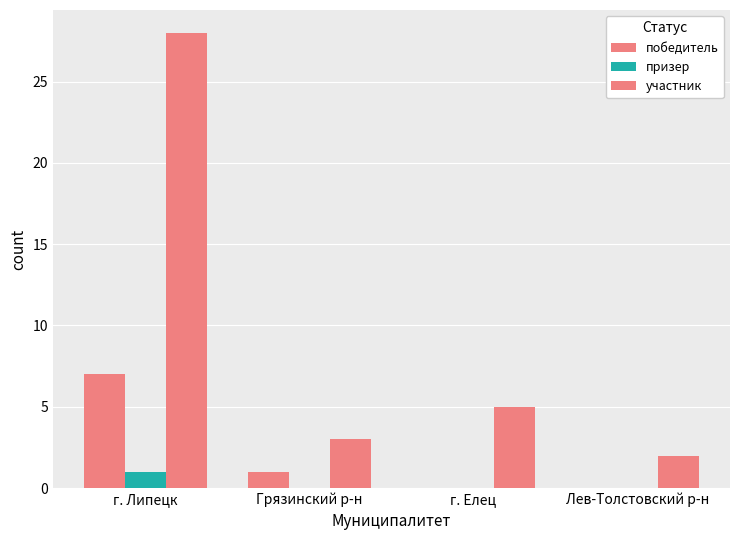

What value does the участник series have at г. Елец, to the nearest 5?

5